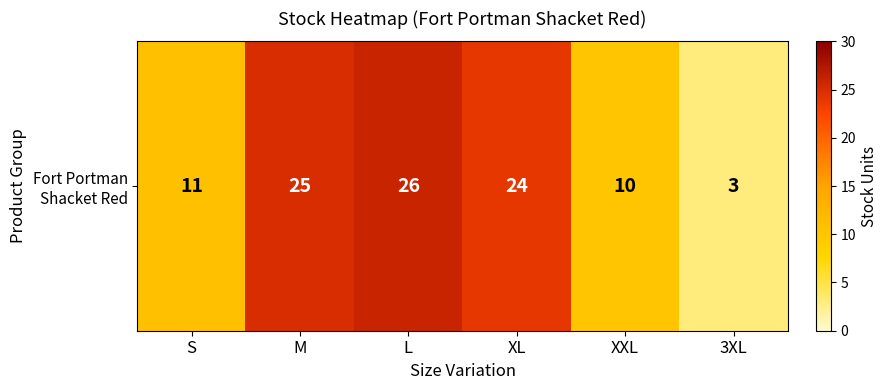

What is the average value?

16